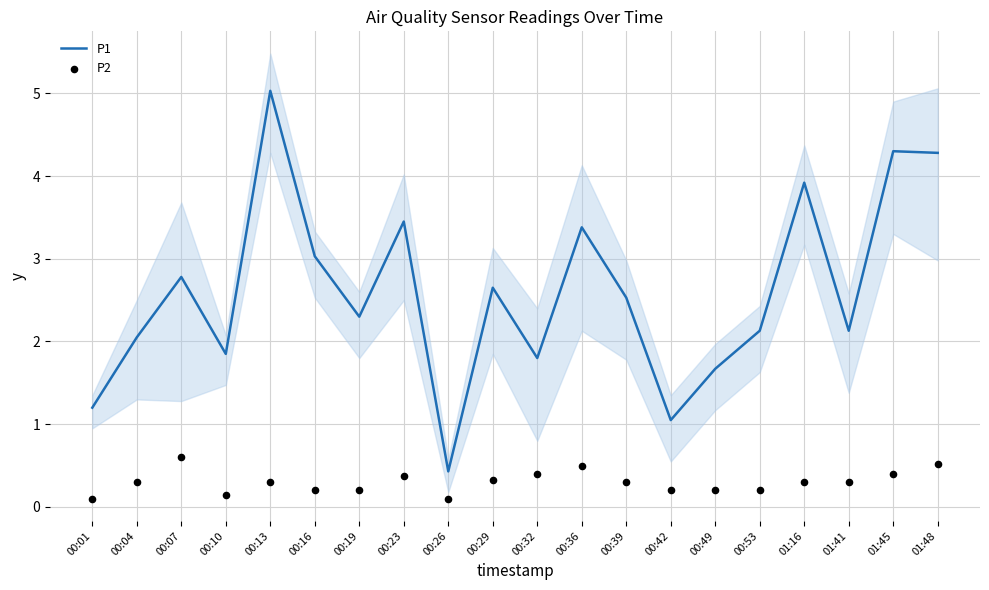

Which series has the largest total across all categories?

P1